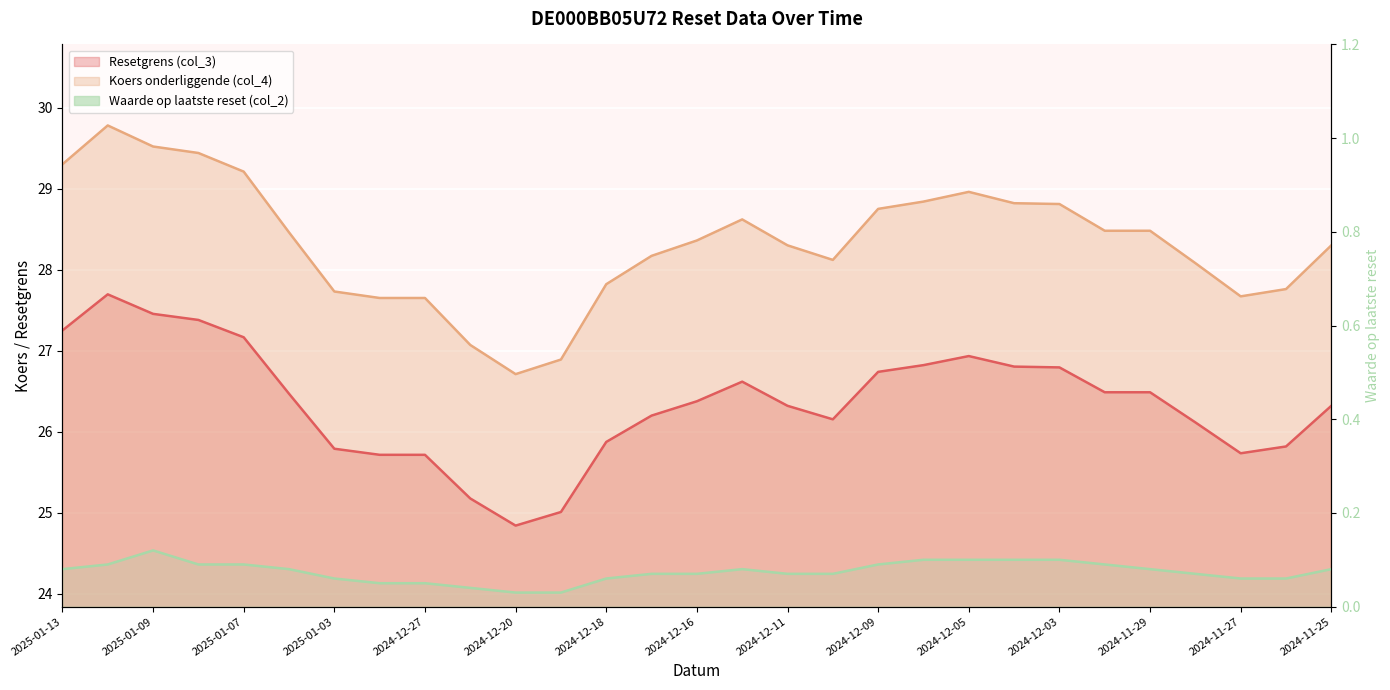

True or false: Waarde op laatste reset (col_2) has a value of 0.1 at 2024-11-26.

False